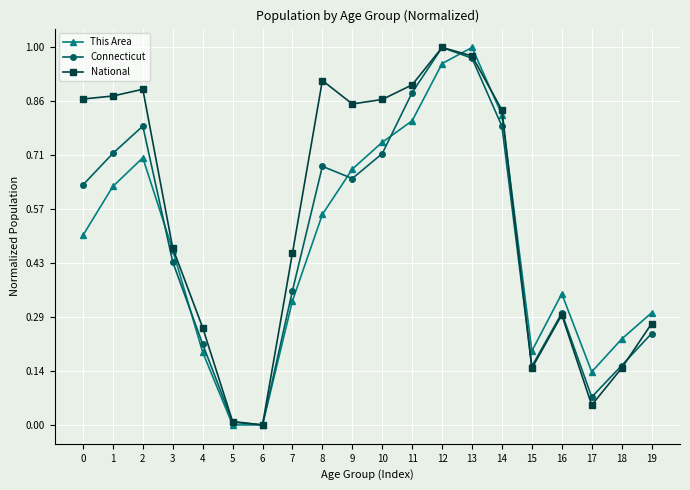

What is the total value across all series at 2?

2.4